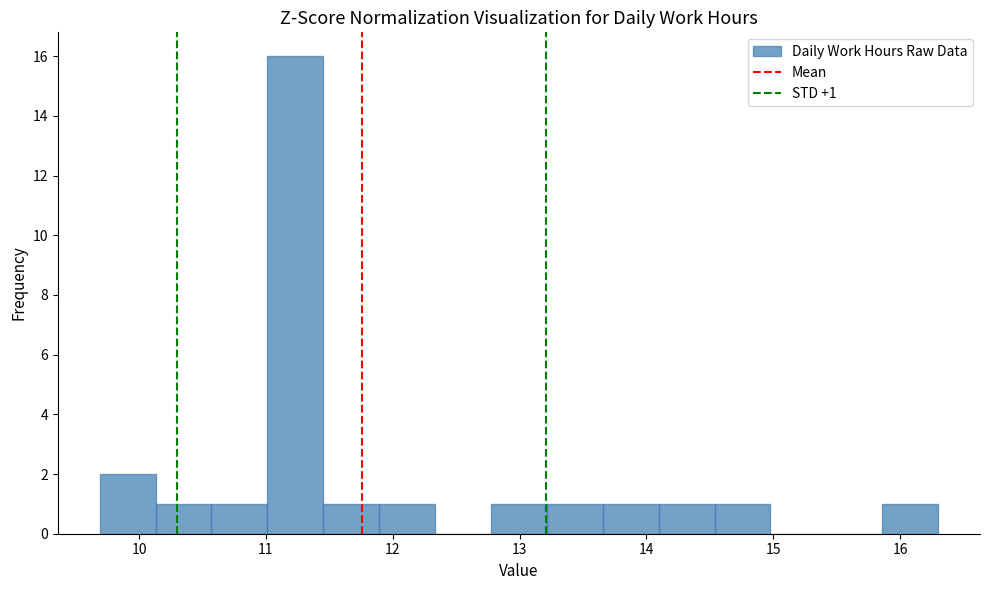

Which range on the x-axis has the tallest bar?

11.0 to 11.5